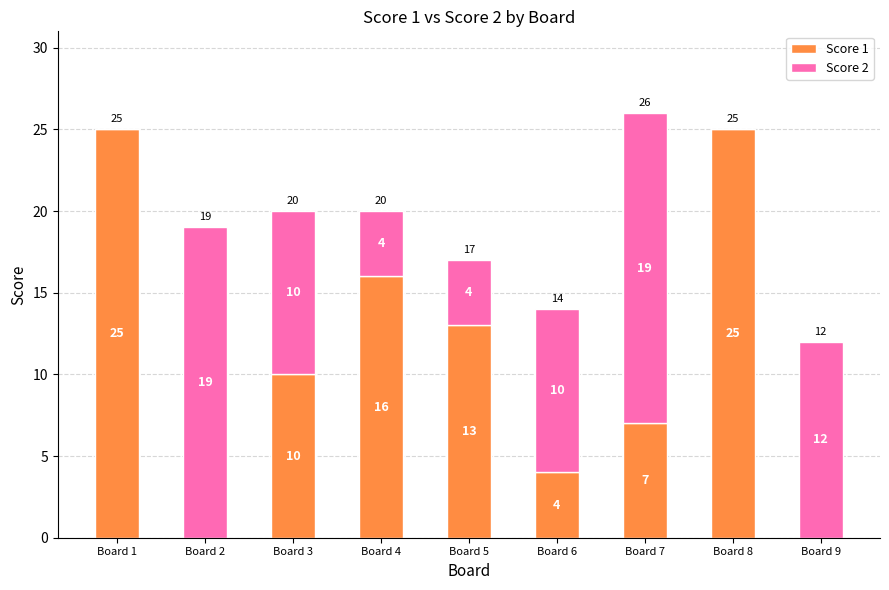

At which category is the sum across all series the highest?

Board 7